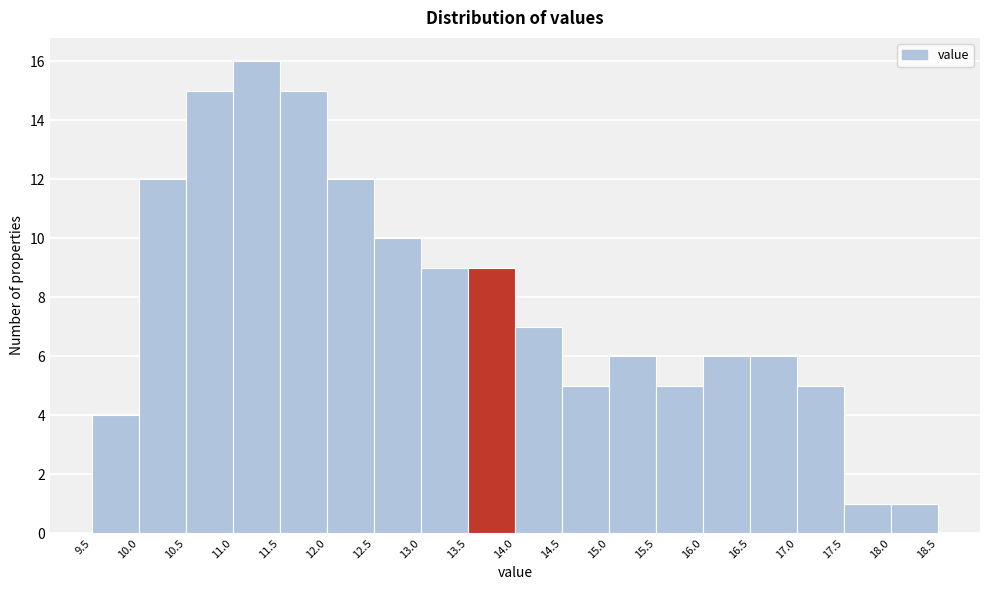

What is the height of the bar covering 12.0 to 12.5 on the x-axis? The values are not printed on the chart, so give them approximately, as read against the axis.

12